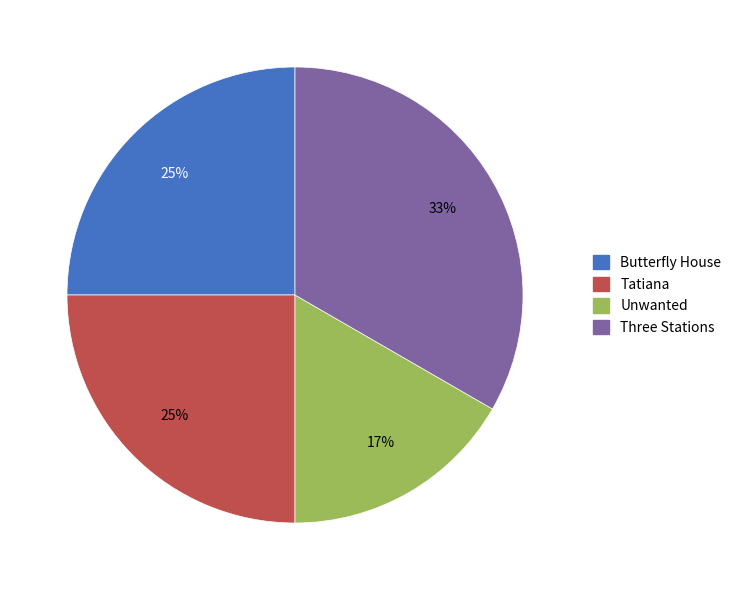

How many slices are in this pie chart?

4